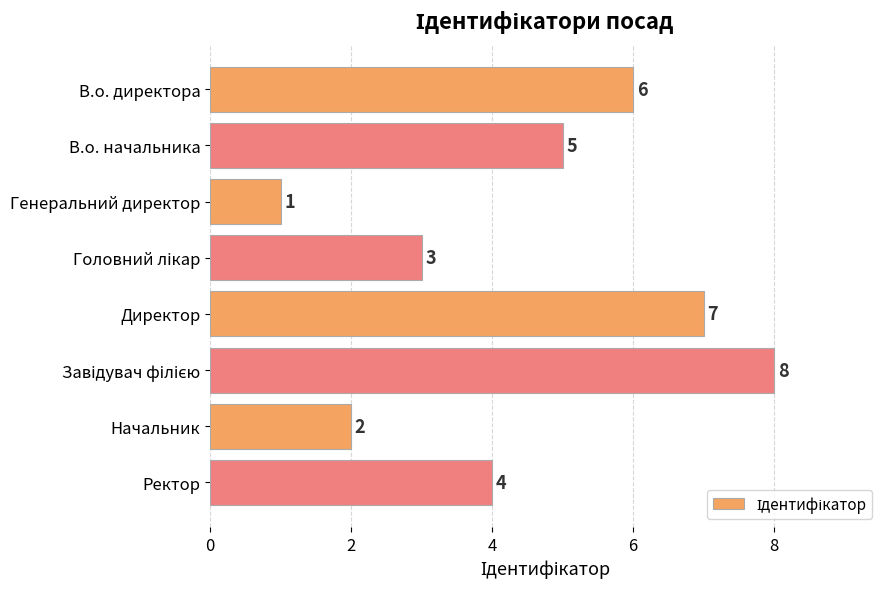

The chart shows a value of 5 at В.о. начальника. True or false?

True